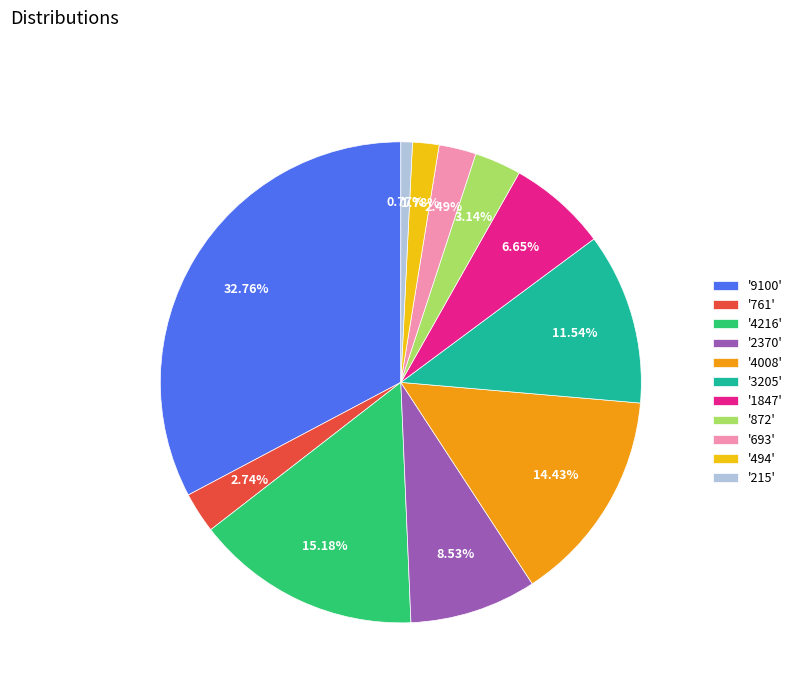

What is the largest slice in the pie chart?

'9100'